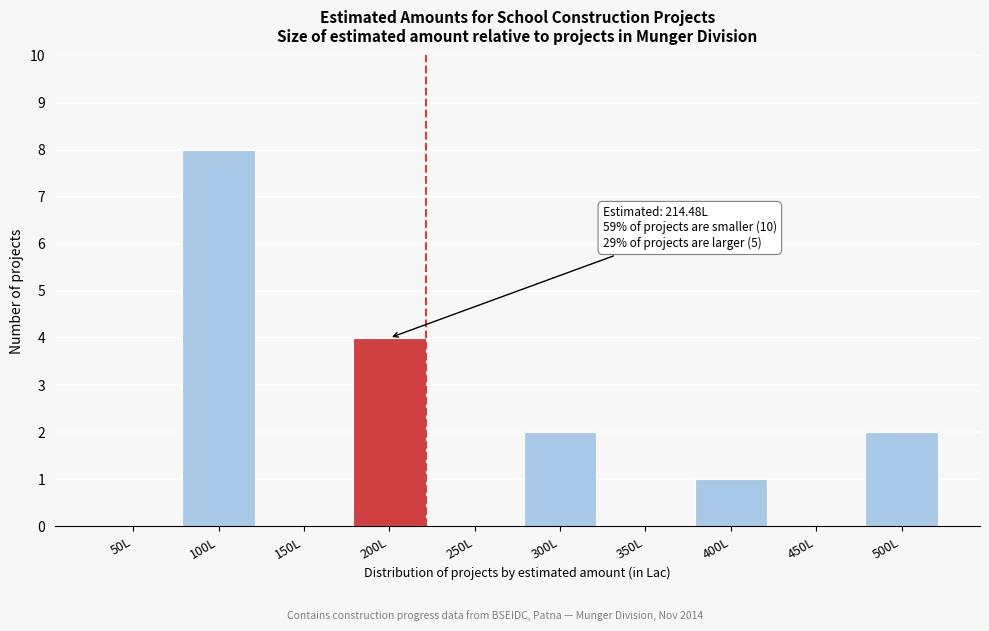

Reading right to left, extract all data points from this chart.

500L=2	450L=0	400L=1	350L=0	300L=2	250L=0	200L=4	150L=0	100L=8	50L=0